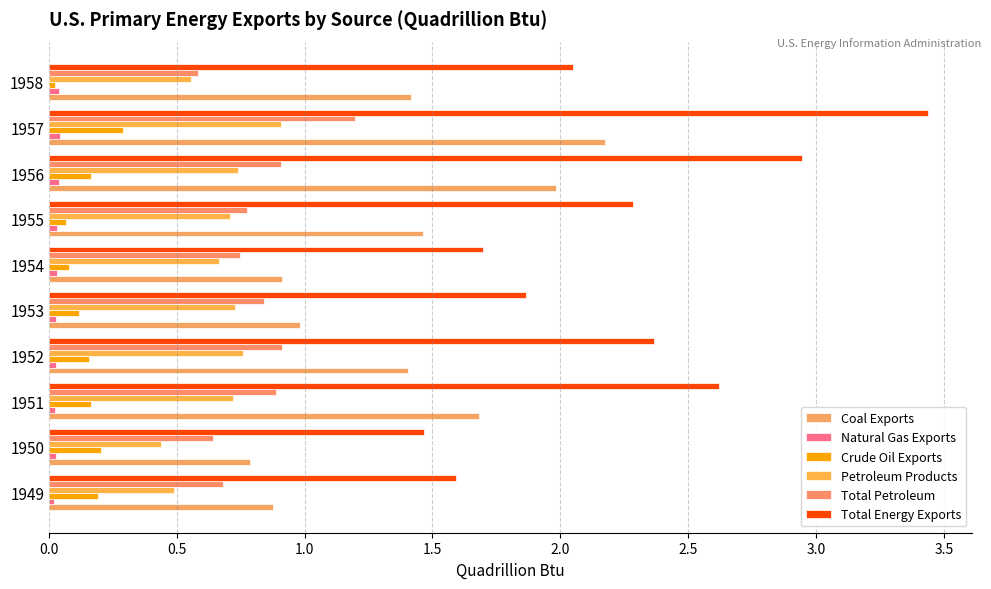

What are all the series names shown in the legend?

Coal Exports, Natural Gas Exports, Crude Oil Exports, Petroleum Products, Total Petroleum, Total Energy Exports